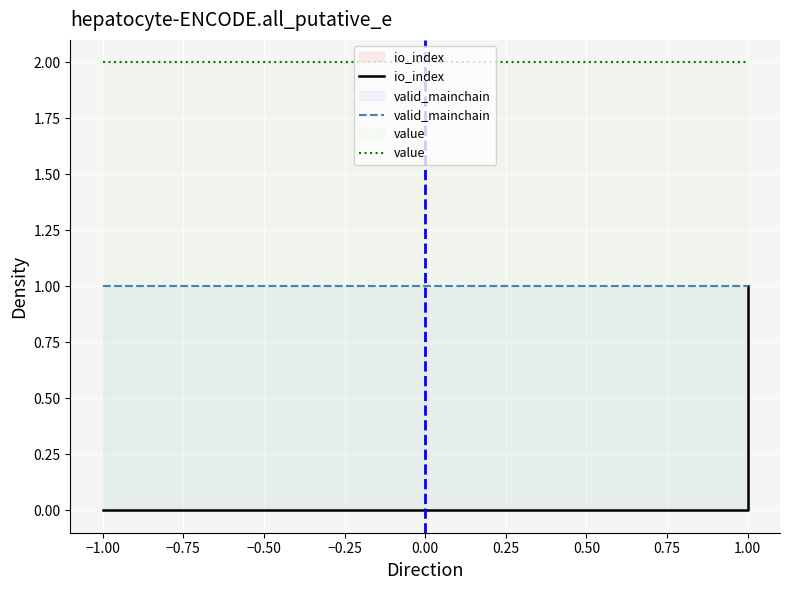

True or false: io_index and value cross at least once.

False